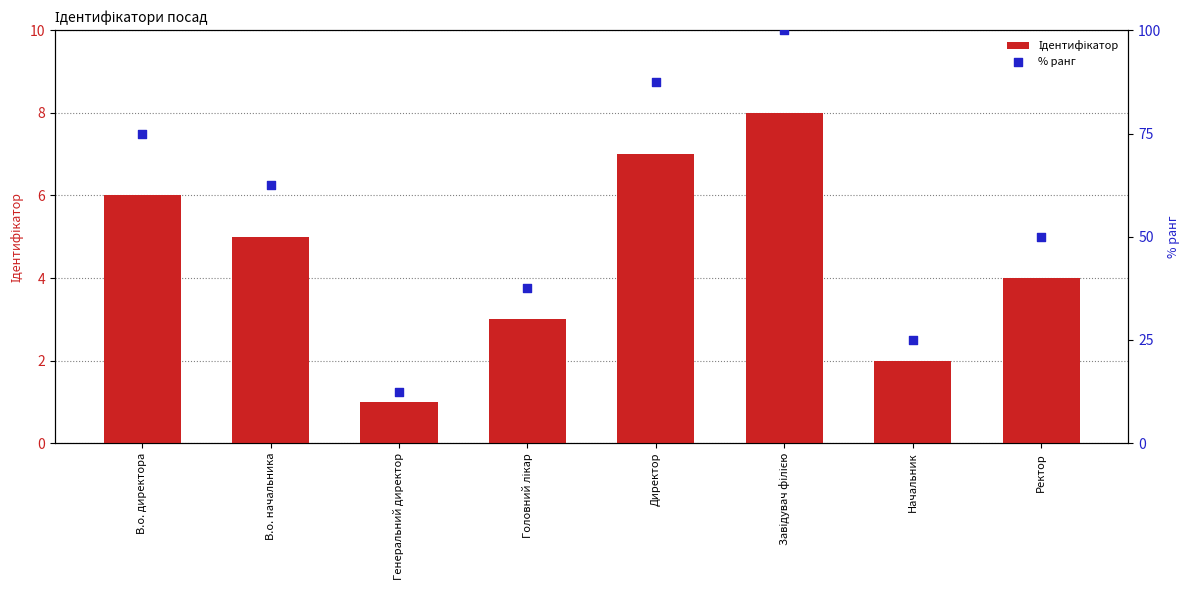

At how many categories does at least one series exceed 35?

6